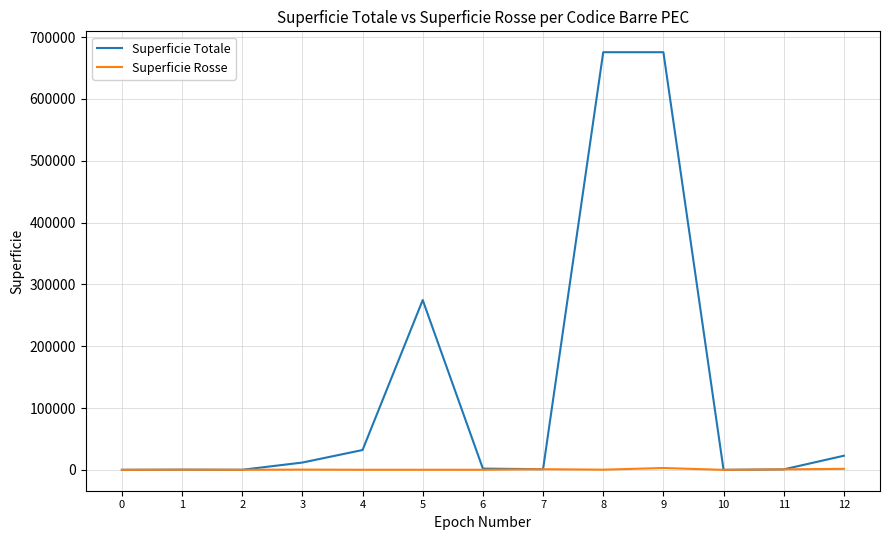

Is this an area chart (filled region under the line)?

No